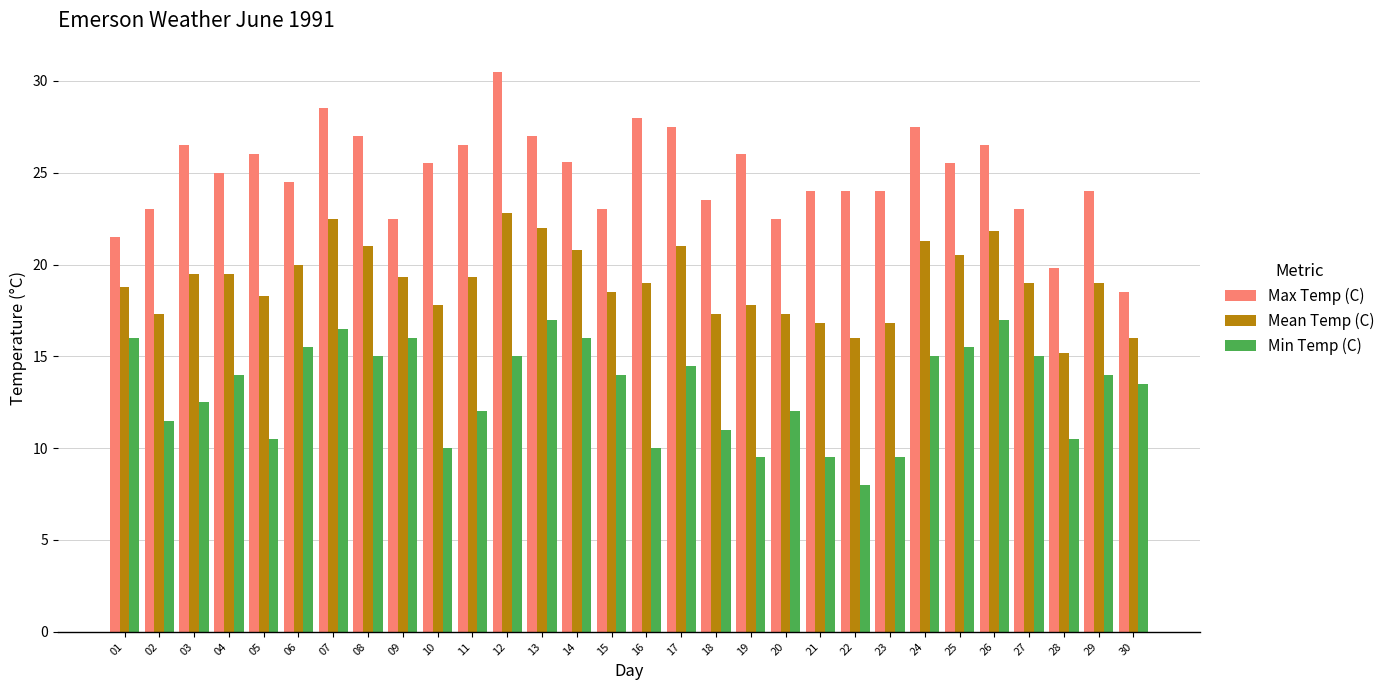

True or false: Min Temp (C) has a value of 12.0 at 11.

True